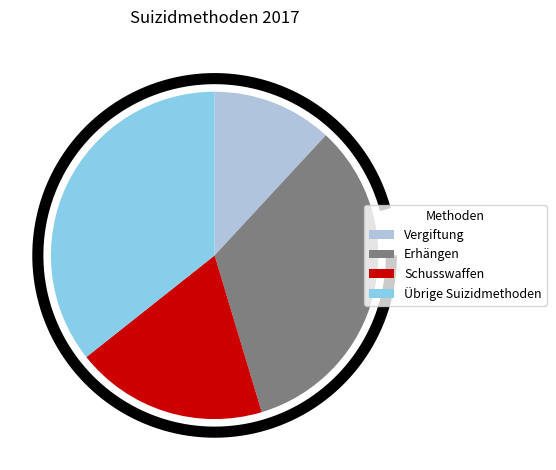

True or false: Schusswaffen accounts for 30% of the total.

False